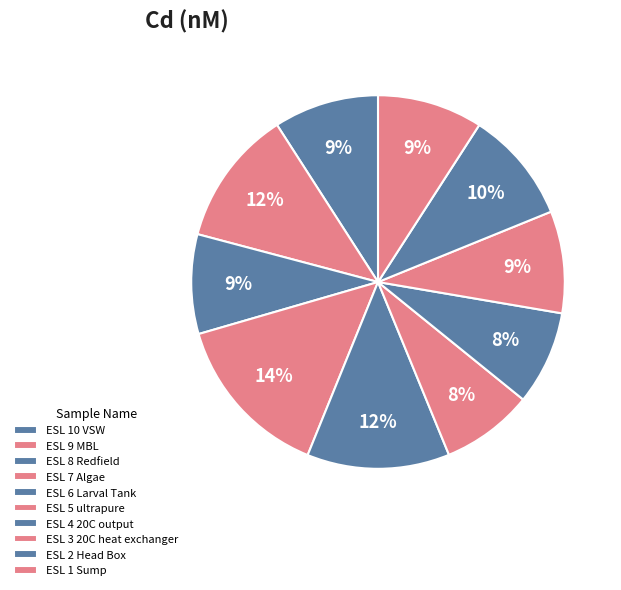

What is the change in value from ESL 7 Algae to ESL 4 20C output?

-0.2